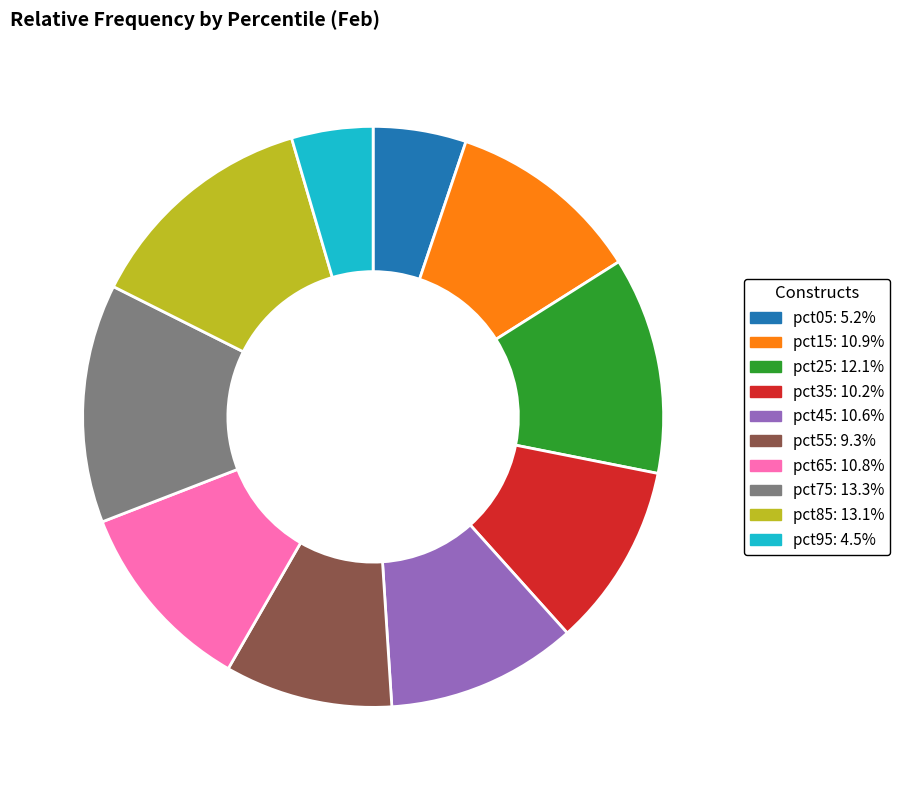

What is the smallest slice in the pie chart?

pct95